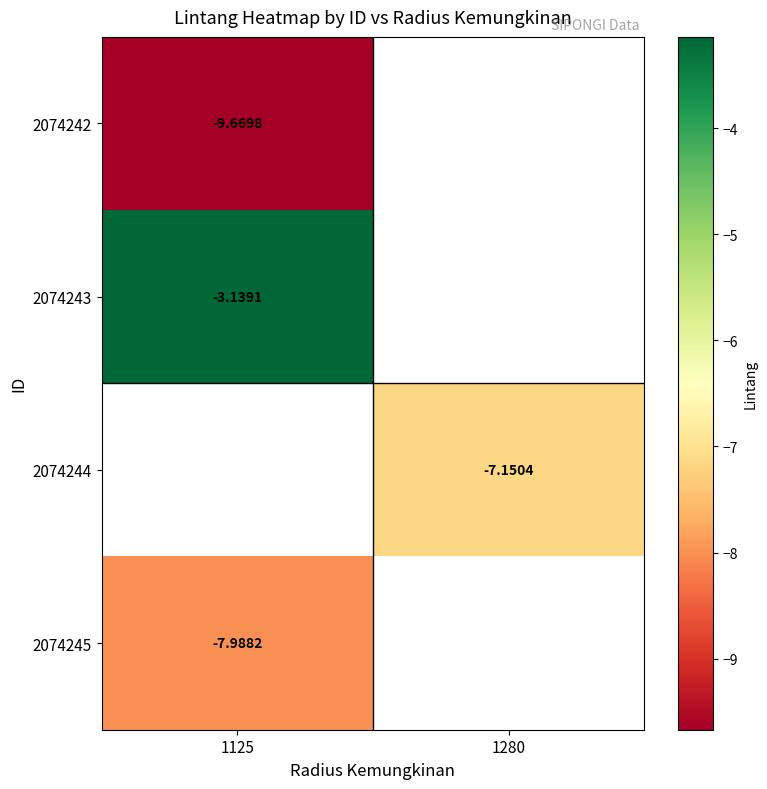

Is the value of 2074245 at 1125 greater than the value of 2074243 at 1125?

No